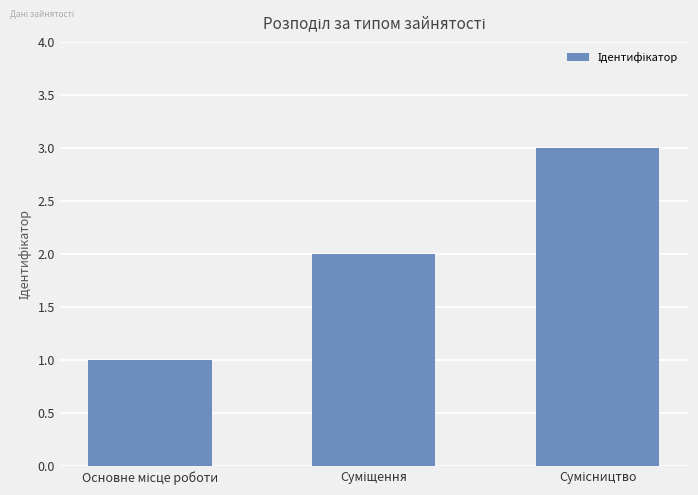

What is the maximum value shown in the chart?

3